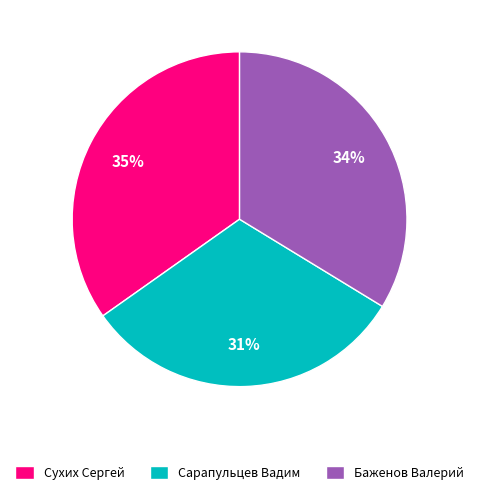

How many segments does this pie chart have?

3